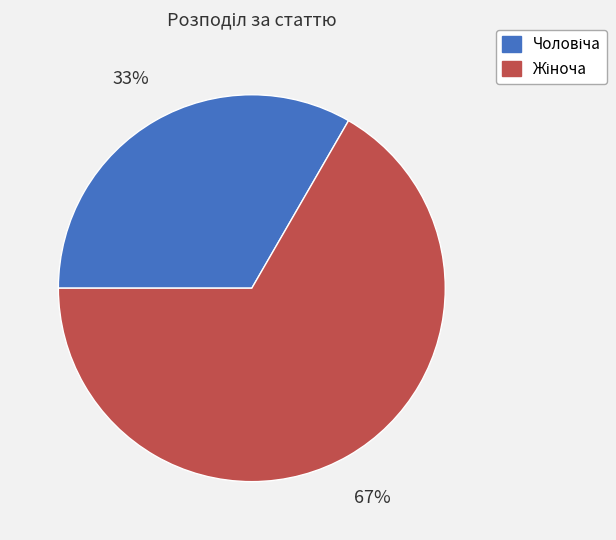

Is there any slice that represents more than half of the pie?

Yes